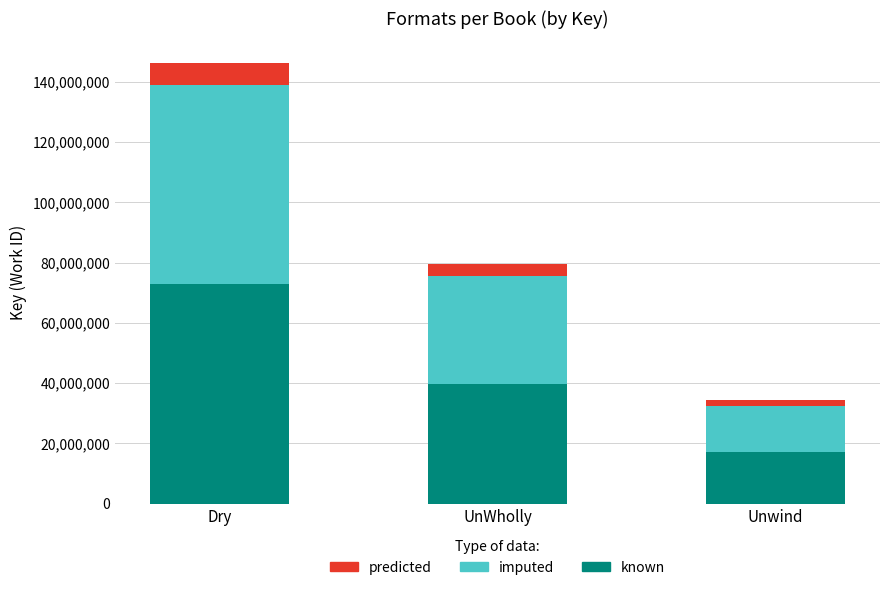

What is the maximum value for known?

73088492